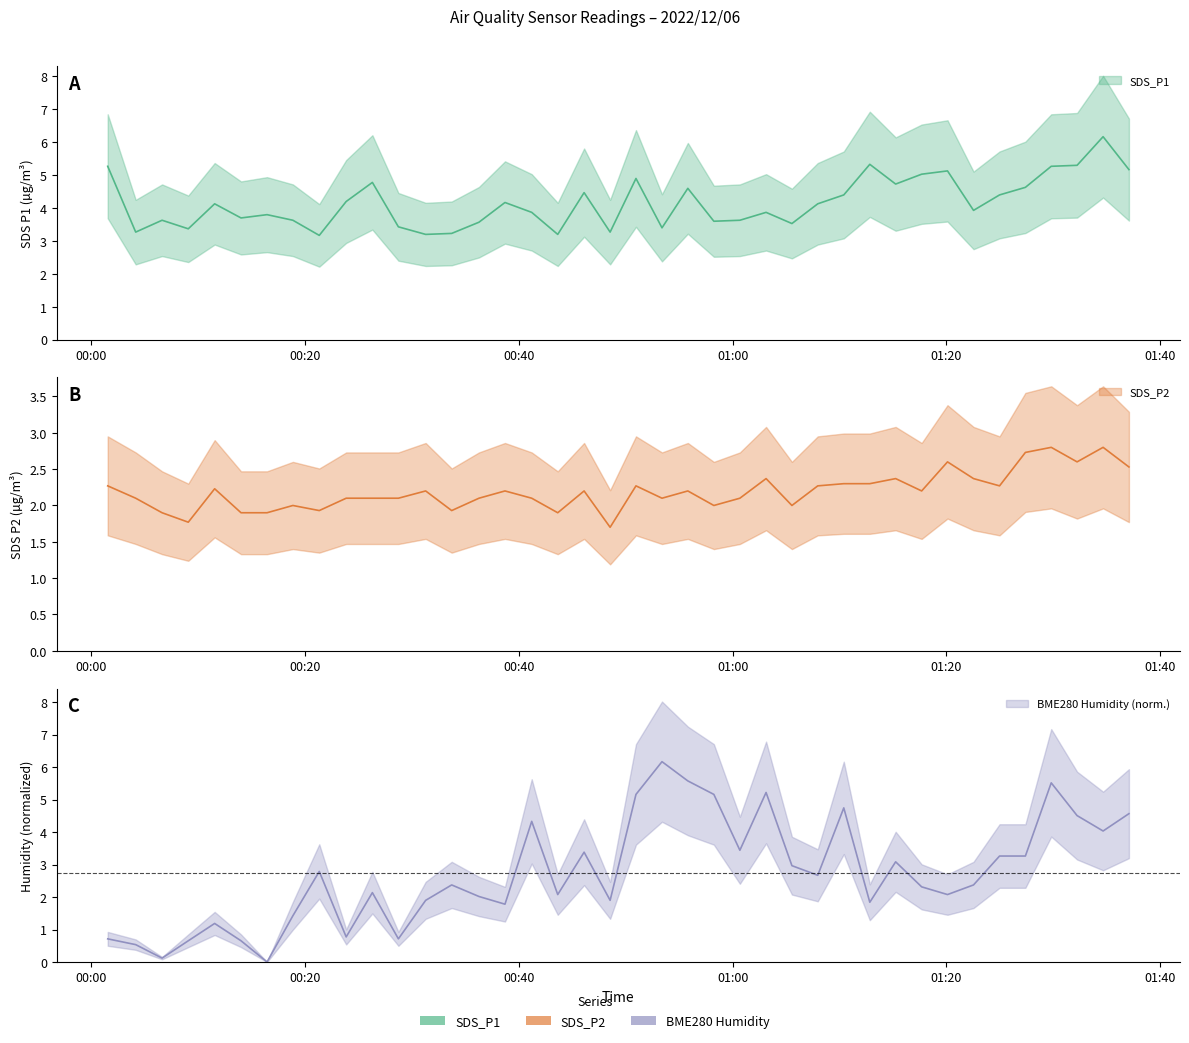

At which category does BME280_humidity reach its first local peak?

2022/12/06 00:11:34